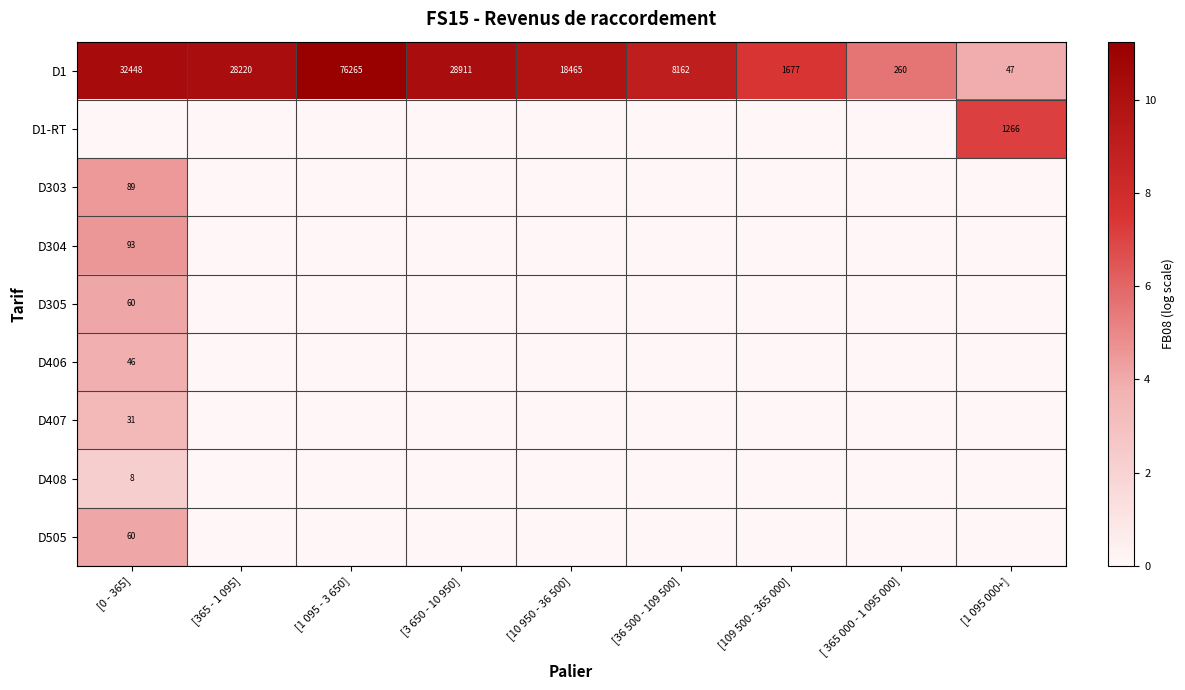

What is the average value of the D1 series?

21606